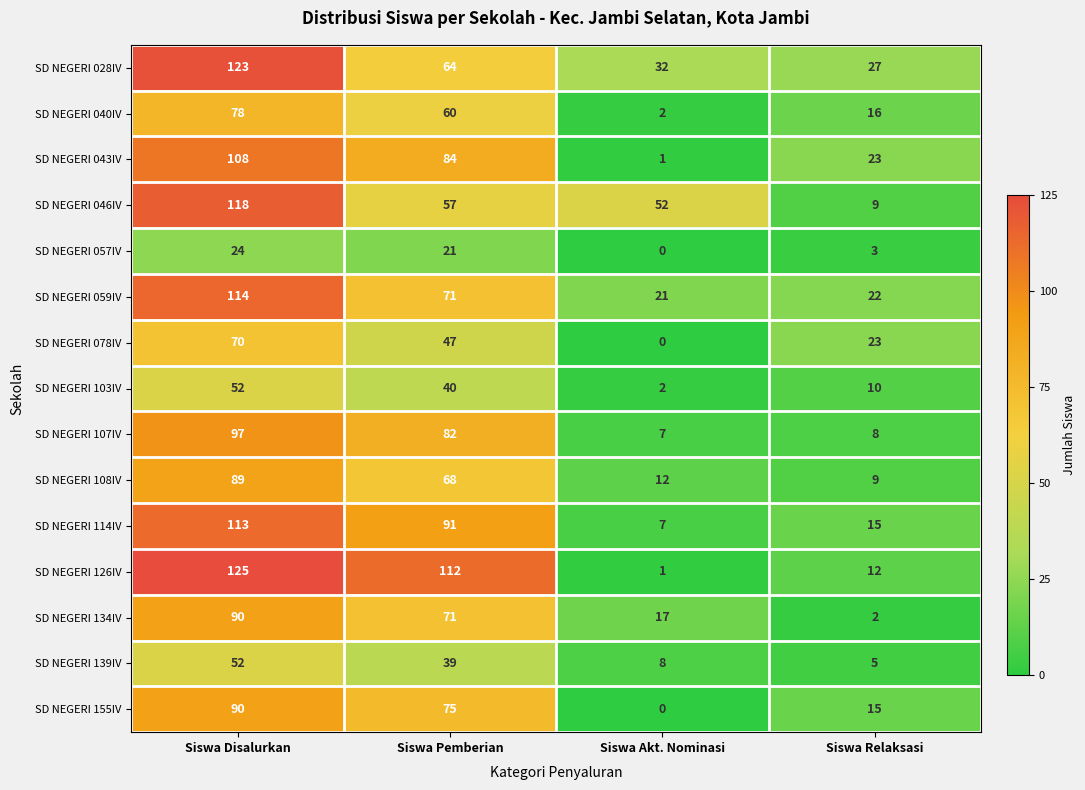

Which label corresponds to the smallest value in the chart?

Siswa Akt. Nominasi